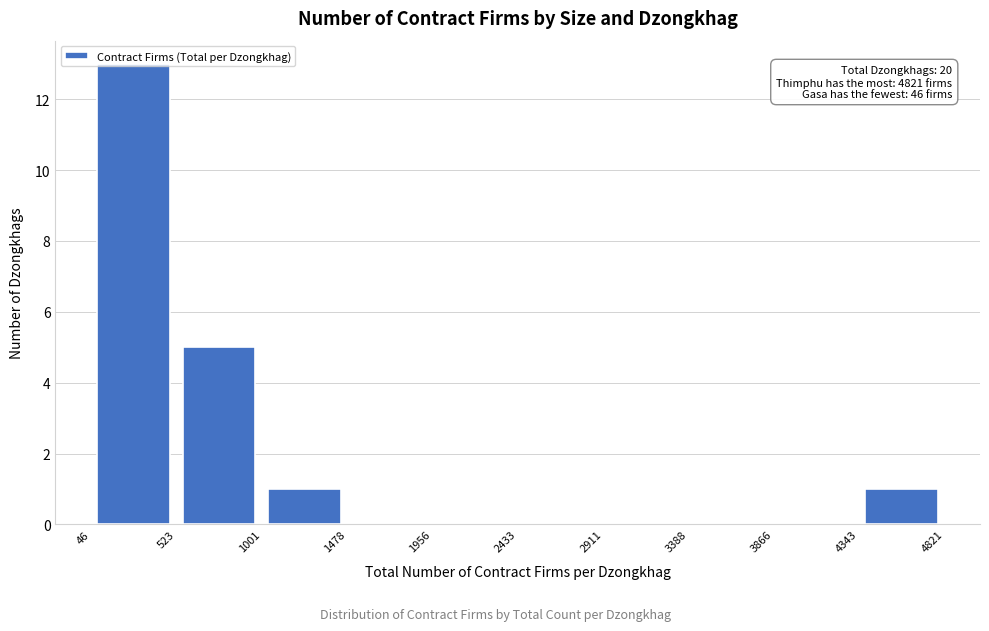

Which range on the x-axis has the tallest bar?

46 to 523